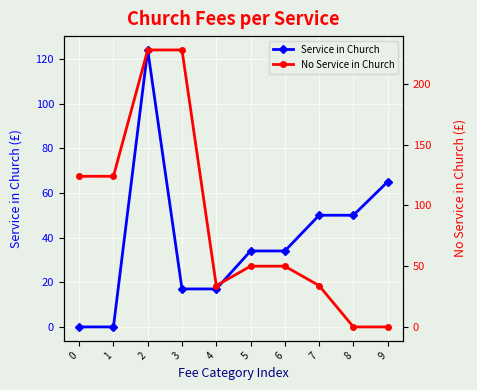

Which series has the largest range (max minus min)?

No Service in Church